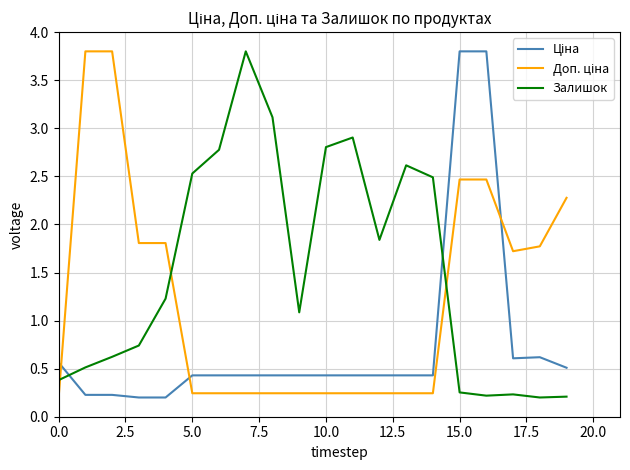

What is the difference between the maximum and minimum values in the Залишок series?

3.6